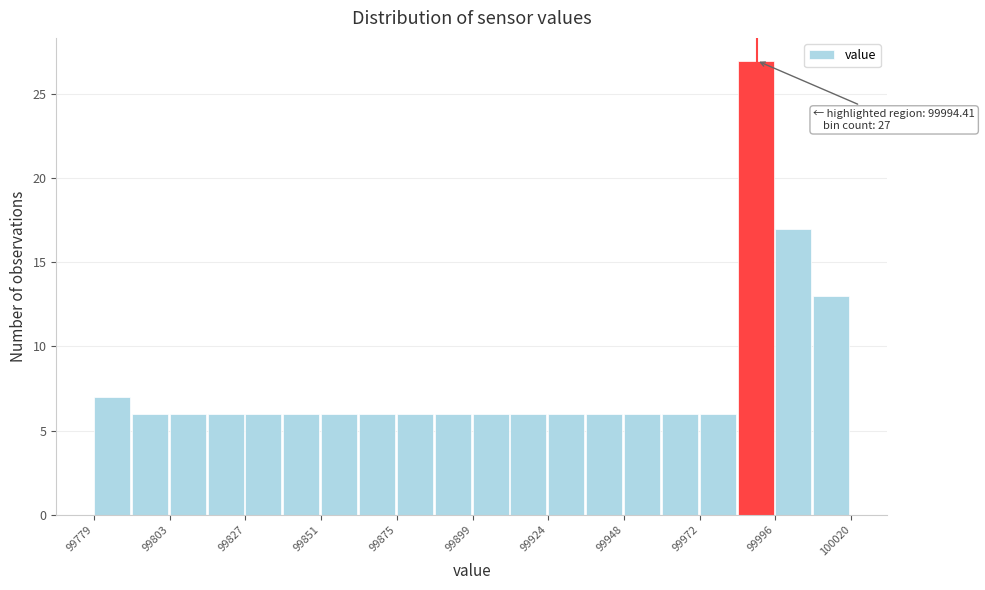

Read against the x-axis, roughly where is the centre of the tallest bar?

99990